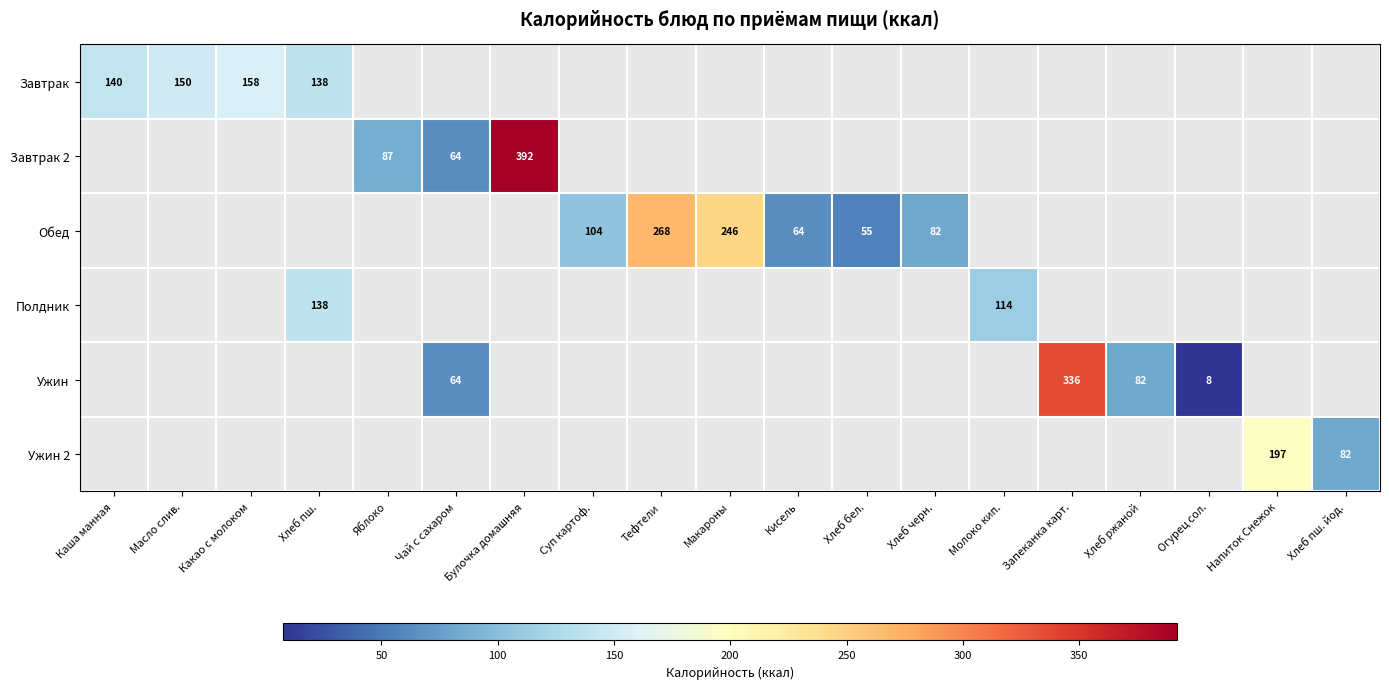

The Ужин series shows 64 at Чай с сахаром. True or false?

True